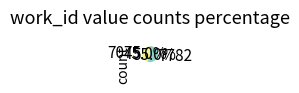

Which slice is the smallest?

7075